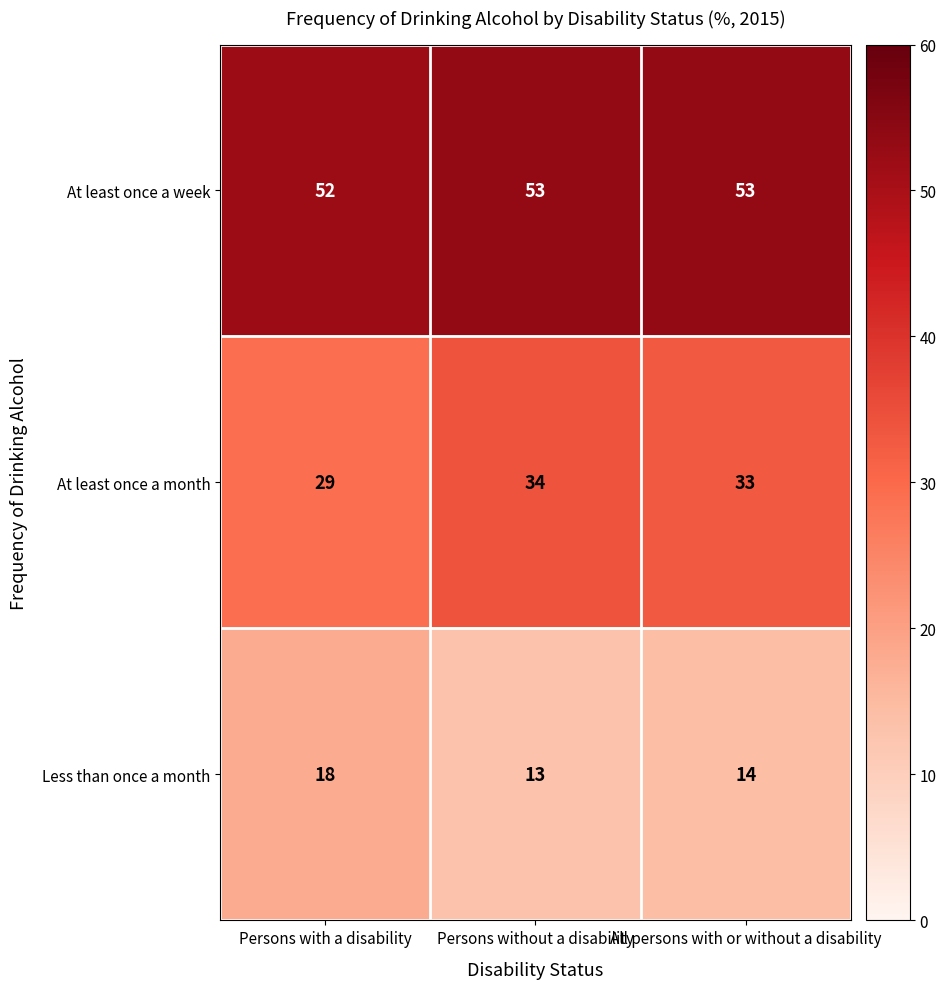

The value of At least once a month at All persons with or without a disability is 12. True or false?

False